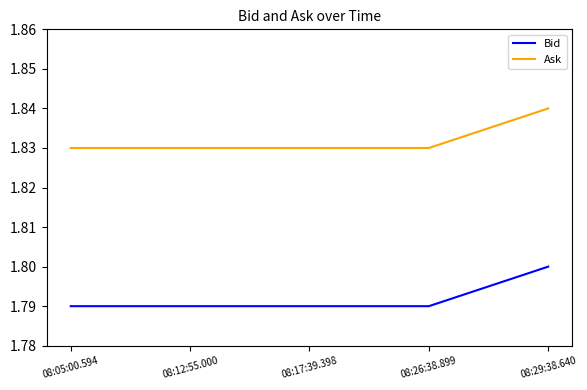

True or false: Ask has a value of 1.8 at 08:26:38.899.

True